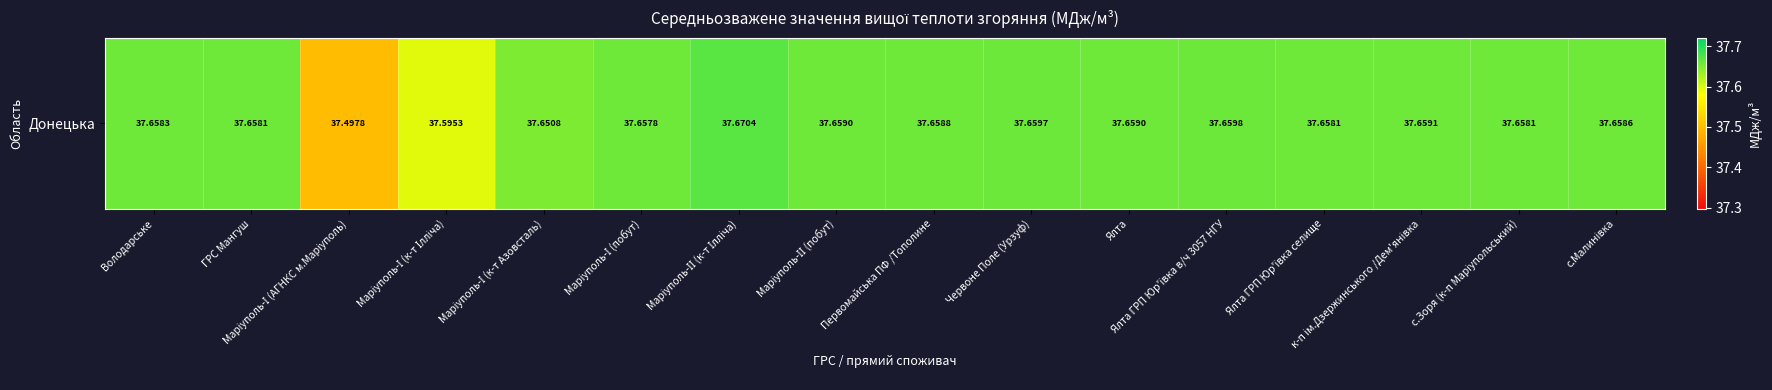

What is the average value?

37.6